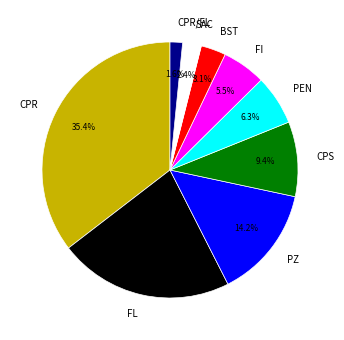

To the nearest percent, what is the combined percentage of PEN and CPR/FL?

8%